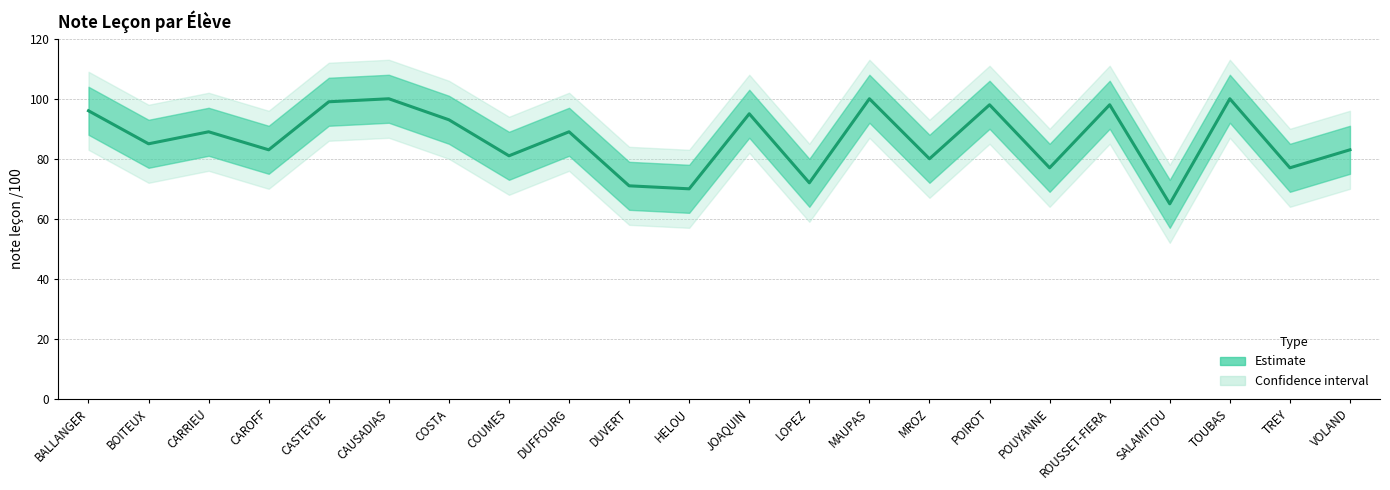

List the labels in order of value, smallest first.

SALAMITOU, HELOU, DUVERT, LOPEZ, POUYANNE, TREY, MROZ, COUMES, CAROFF, VOLAND, BOITEUX, CARRIEU, DUFFOURG, COSTA, JOAQUIN, BALLANGER, POIROT, ROUSSET-FIERA, CASTEYDE, CAUSADIAS, MAUPAS, TOUBAS